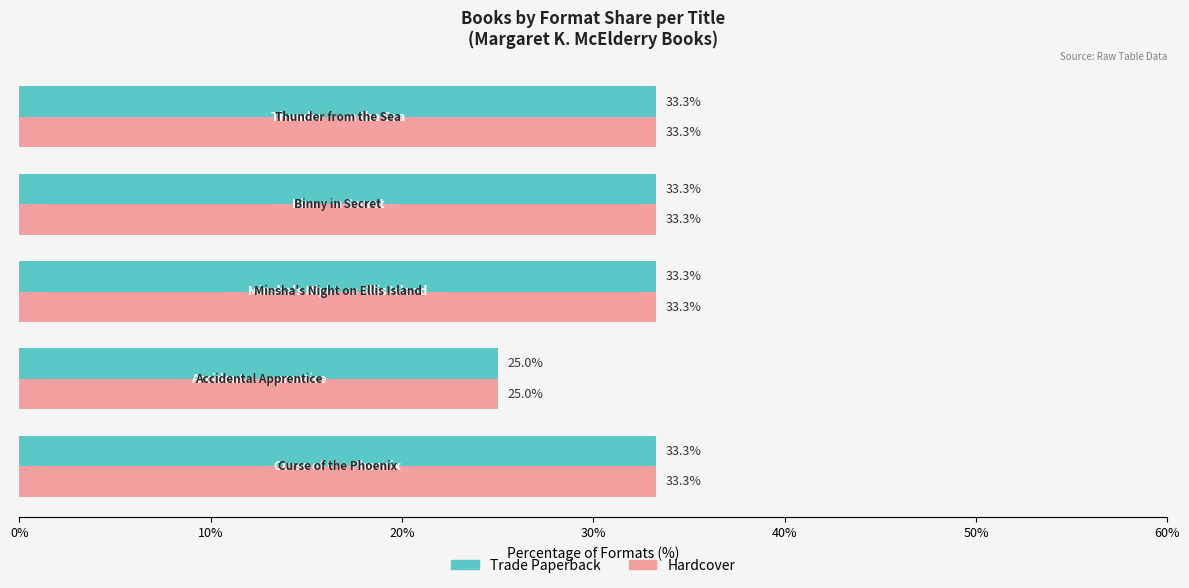

What is the difference between the maximum and minimum values in the Hardcover series?

8.3